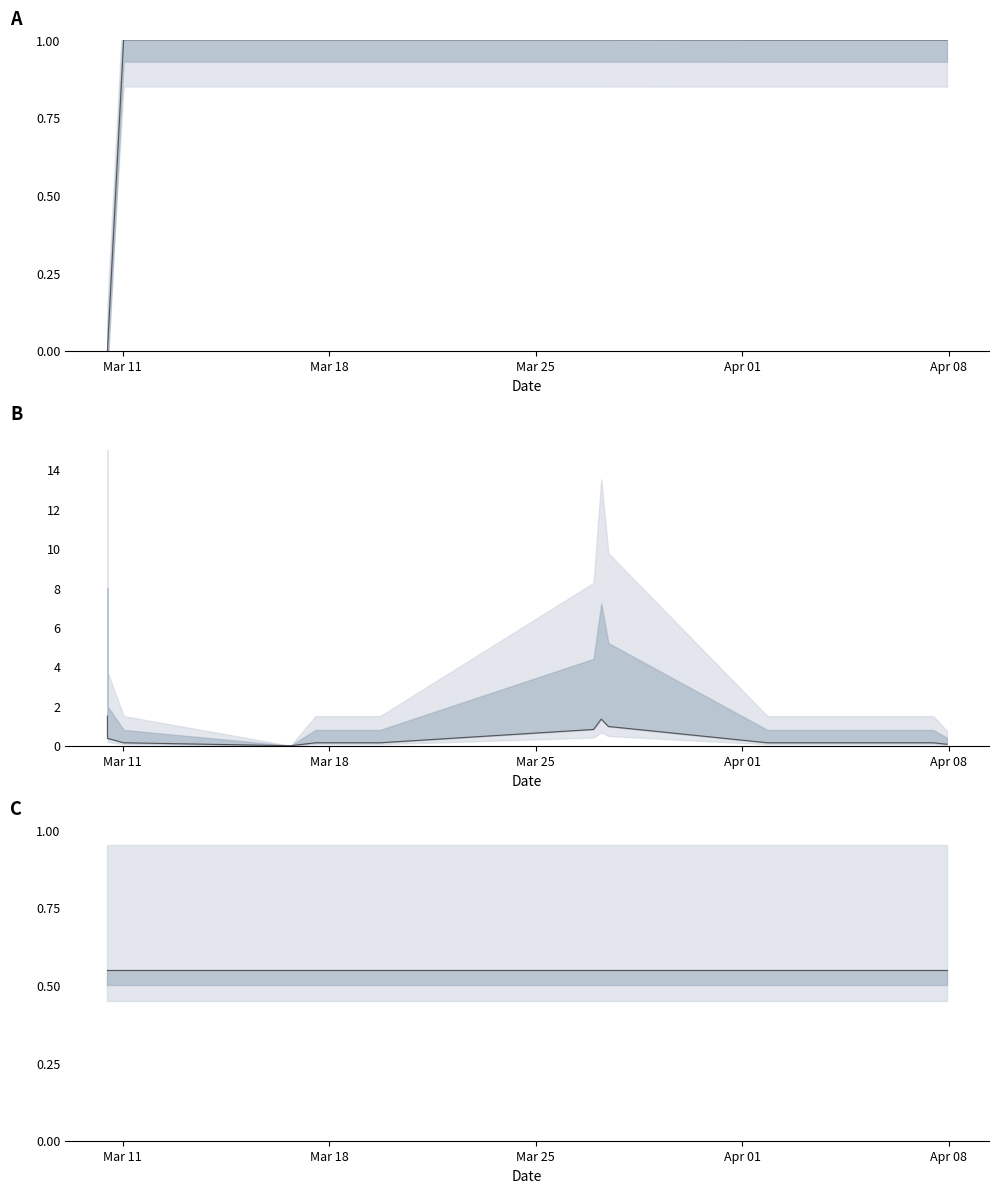

How many data points in value mid are less than 1?

6